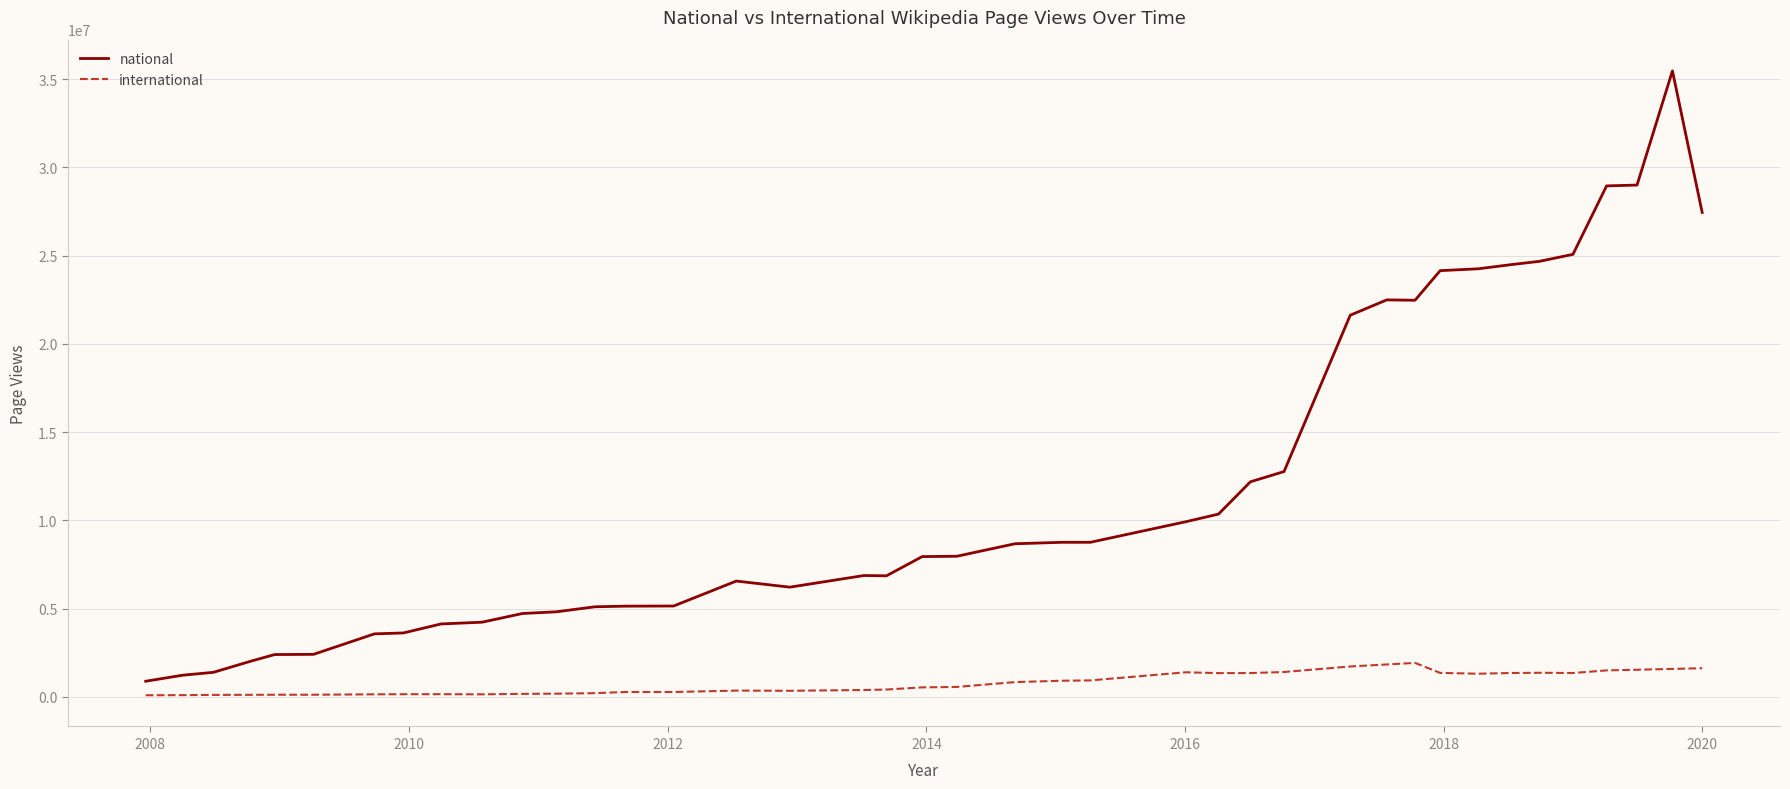

What is the maximum value shown in the chart?

35472978